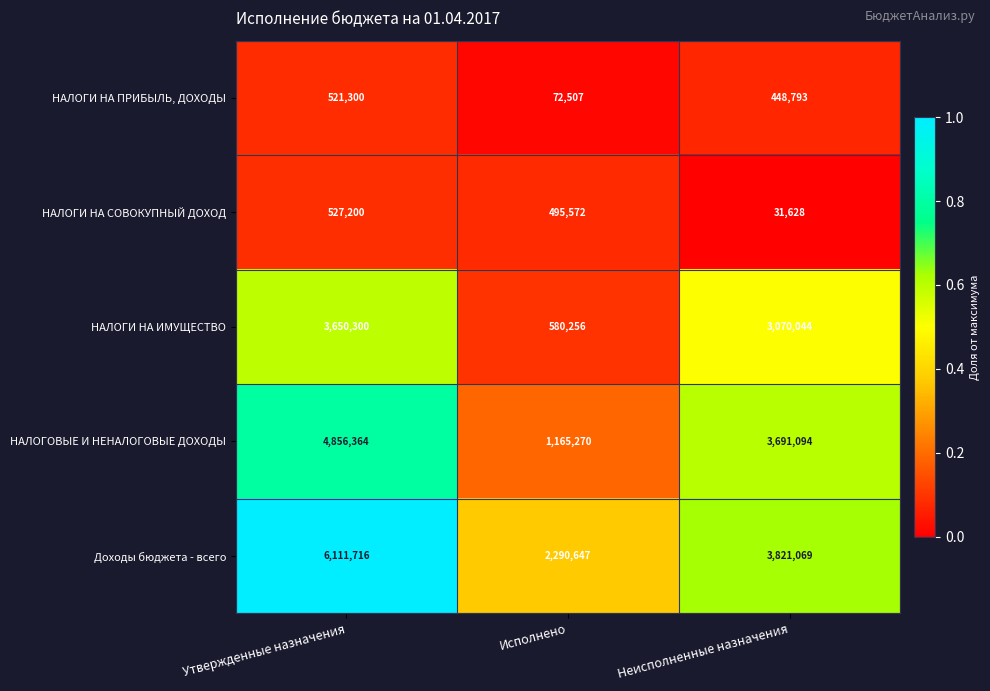

Is it true that НАЛОГОВЫЕ И НЕНАЛОГОВЫЕ ДОХОДЫ equals 428730 at Исполнено?

False